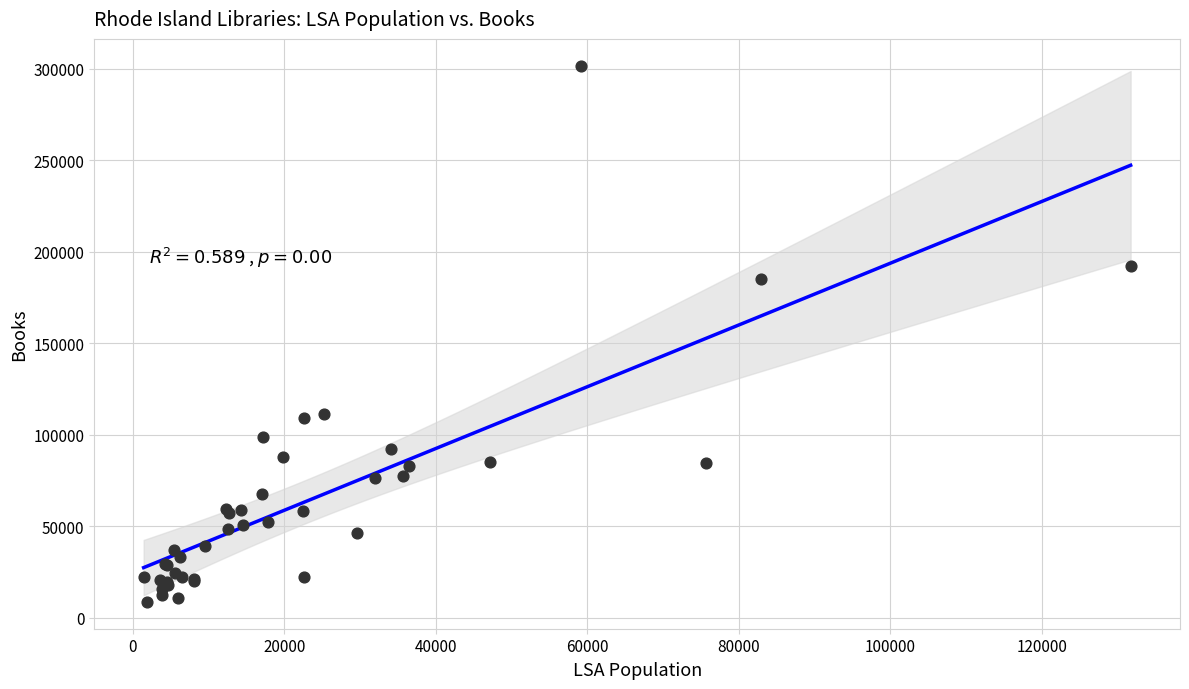

What Y value in the scatter plot is closest to 155149?

184995